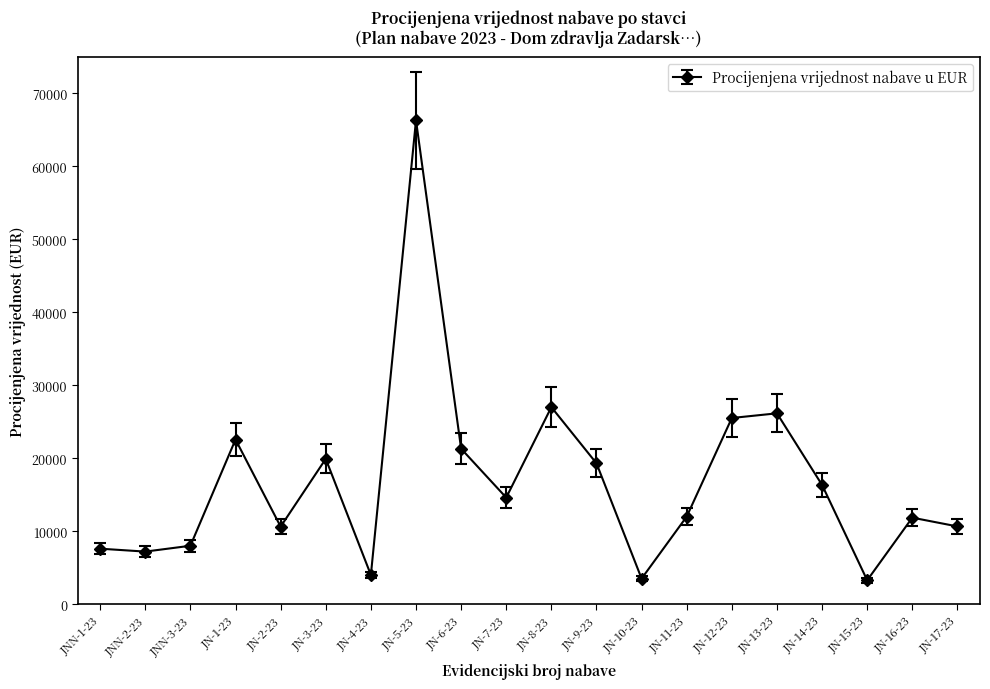

What is the difference between the maximum and minimum values?

63030